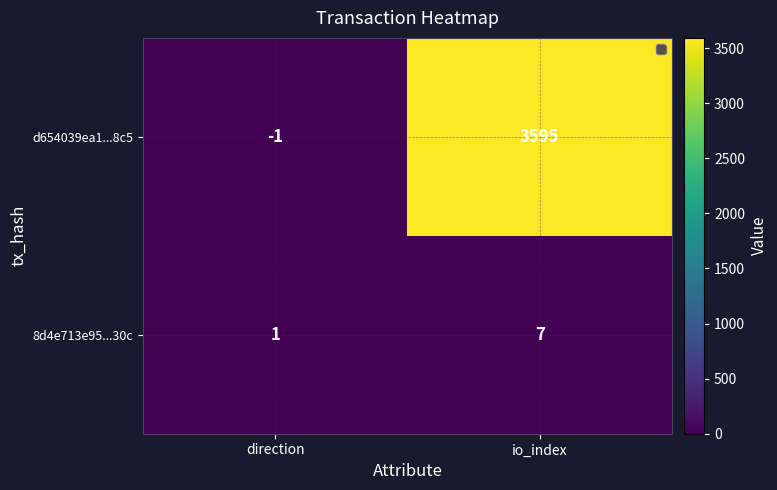

List the series in order of their peak value, highest first.

d654039ea1...8c5, 8d4e713e95...30c